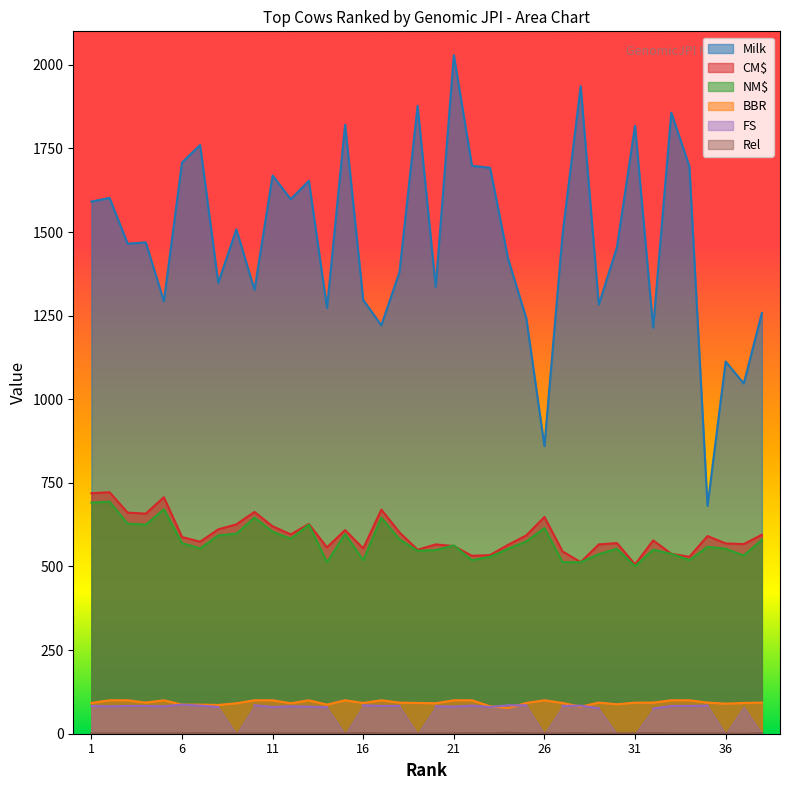

What is the difference between the maximum and minimum values in the NM$ series?

193